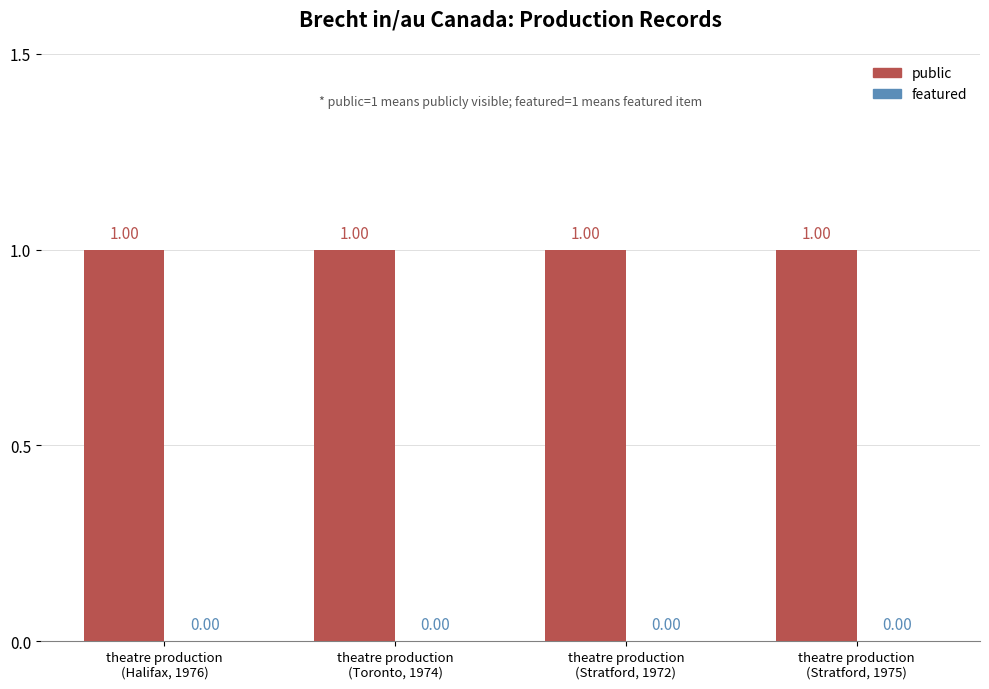

What is the difference between the highest and lowest values at theatre production
(Stratford, 1972)?

1